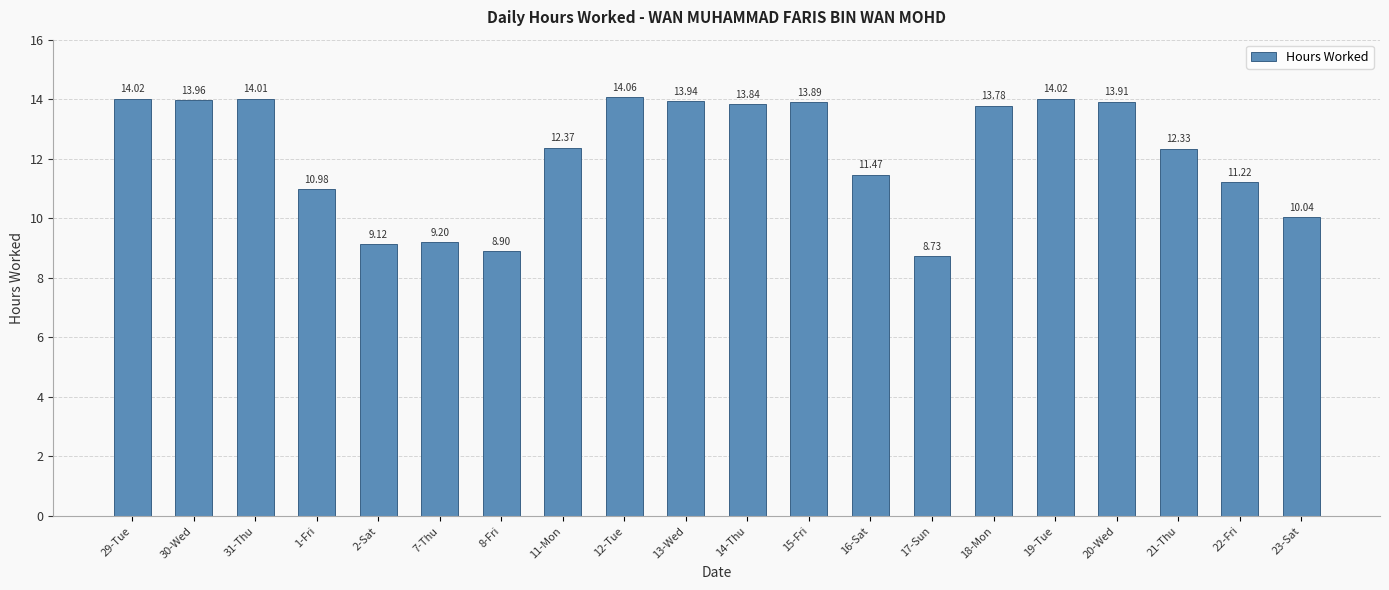

The value at 30-Wed is 23.6. True or false?

False